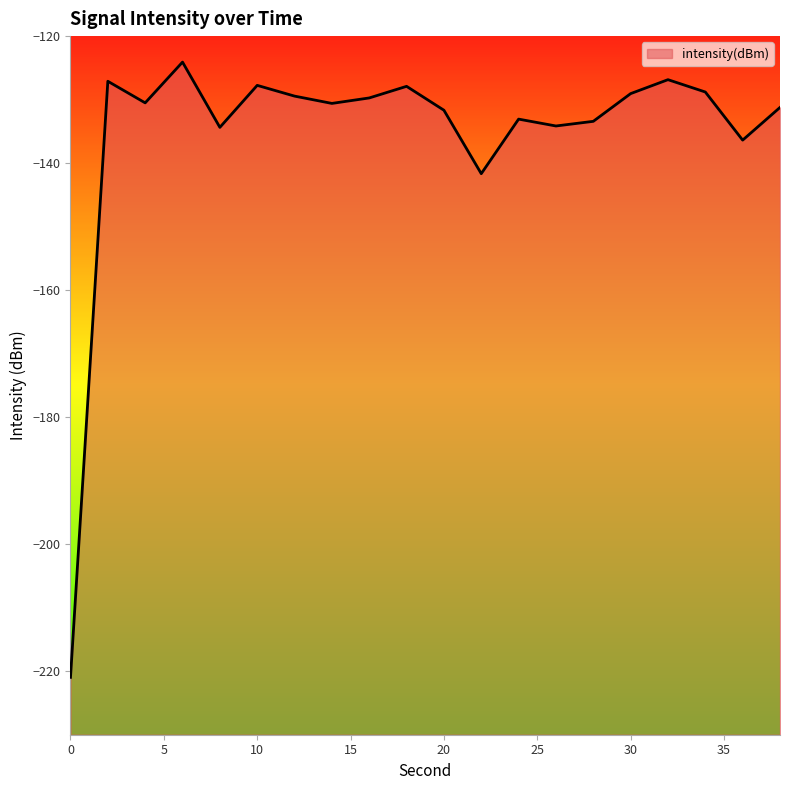

Reading left to right, transcribe all the data shown in this chart.

-221.0	-127.1	-130.5	-124.1	-134.4	-127.8	-129.4	-130.6	-129.7	-127.9	-131.7	-141.7	-133.1	-134.2	-133.4	-129.1	-126.9	-128.8	-136.4	-131.2